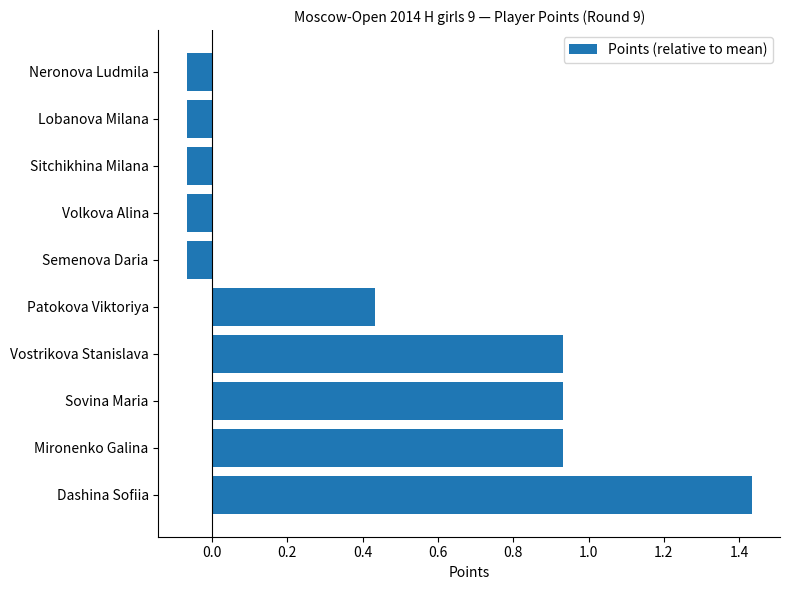

How many series are shown in this chart?

1